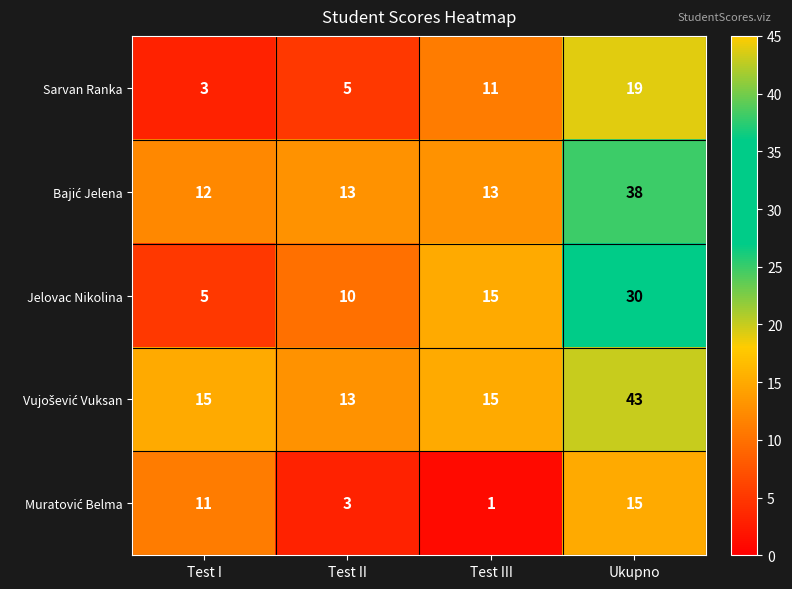

At which label is Jelovac Nikolina closest to 17?

Test III